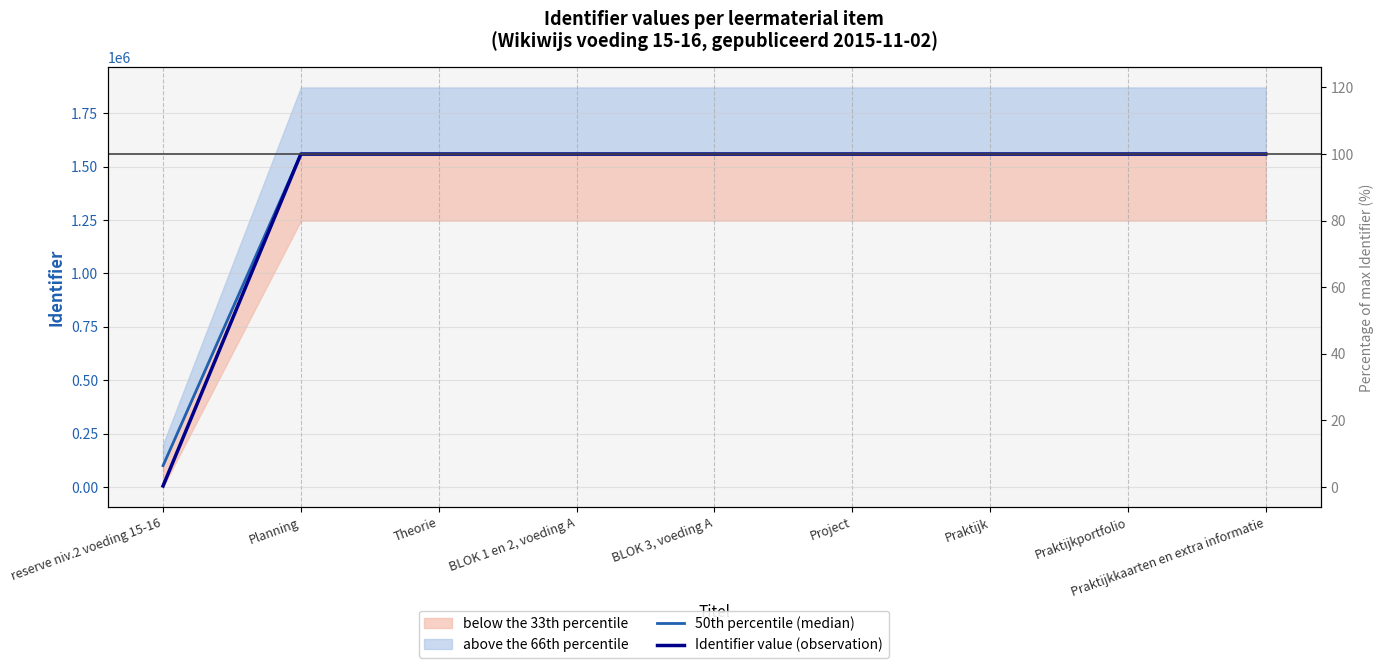

What position from the right is Planning?

8